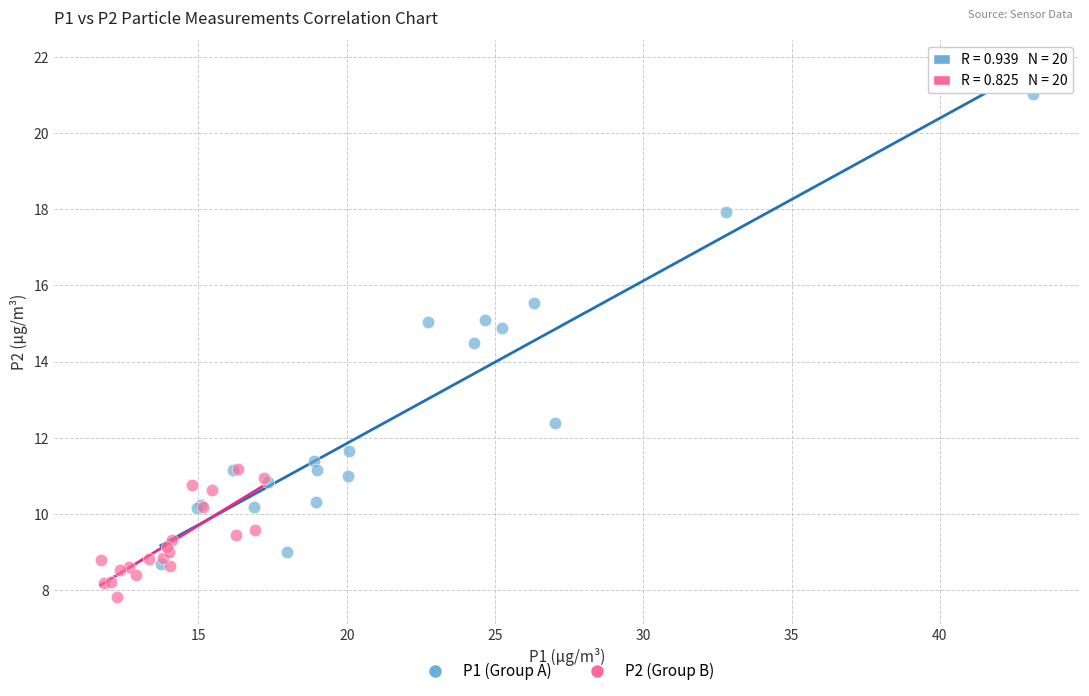

Which series has the largest Y range (max minus min)?

P1 (Group A)